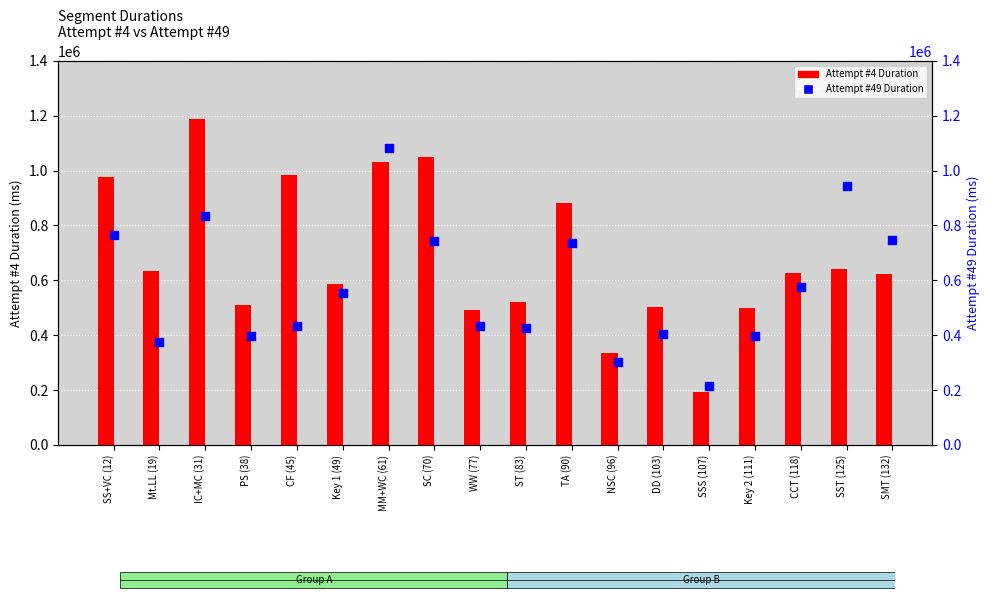

Which series reaches the maximum Y coordinate?

Attempt #4 Duration